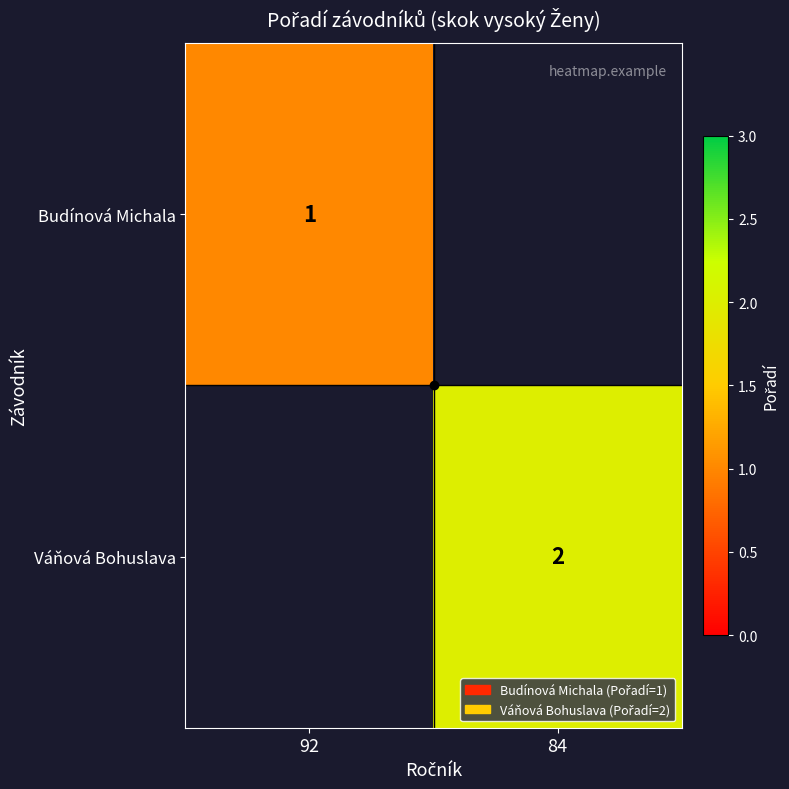

The Váňová Bohuslava series shows 0 at 84. True or false?

False